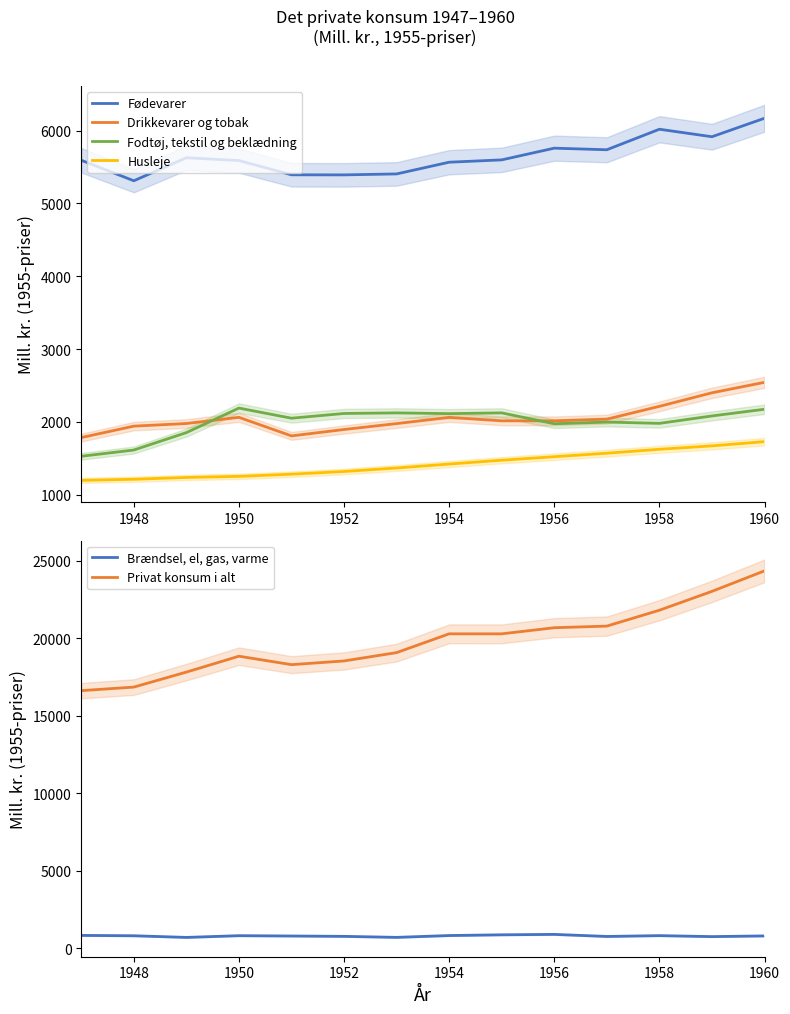

What is the highest value of the Fodtøj, tekstil og beklædning series?

2189